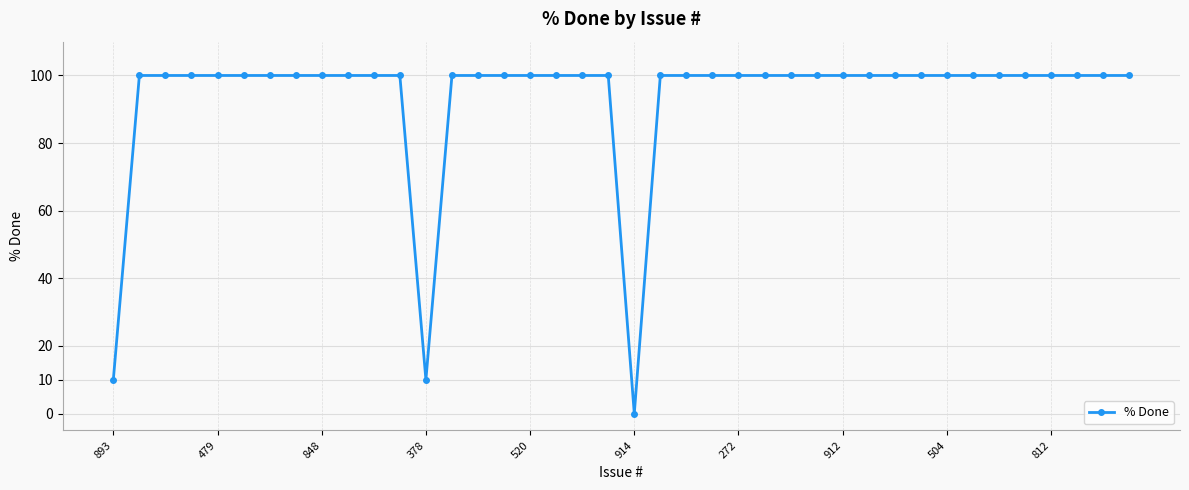

Does the chart have visible grid lines?

Yes